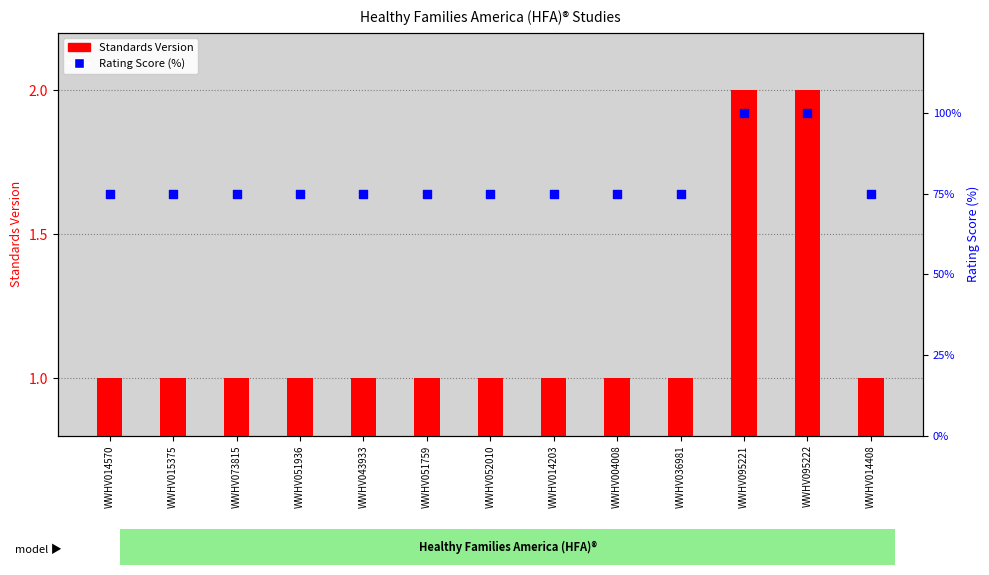

Which series has the largest Y range (max minus min)?

Rating Score (%)